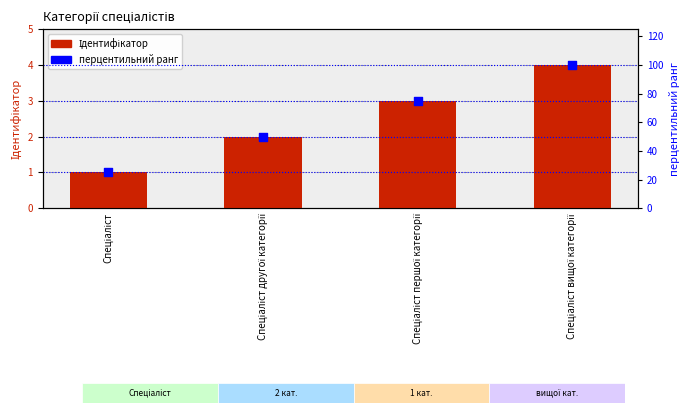

Which series has the widest spread of Y values?

перцентильний ранг